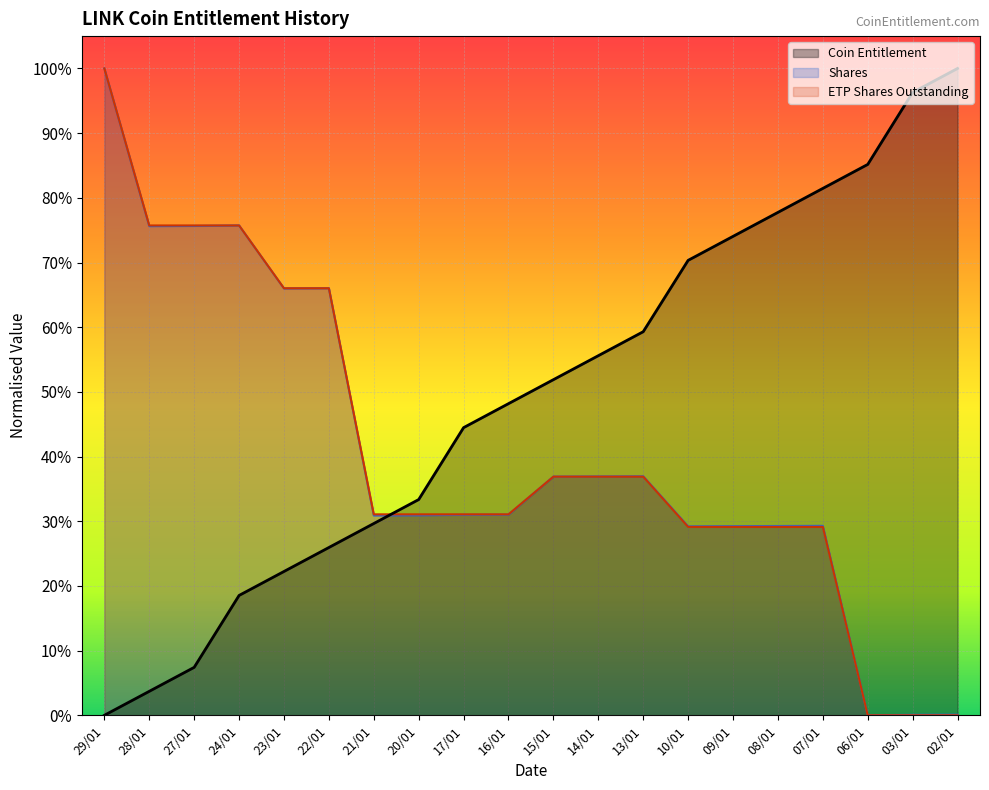

Which has a higher value, 27/01 or 23/01?

23/01